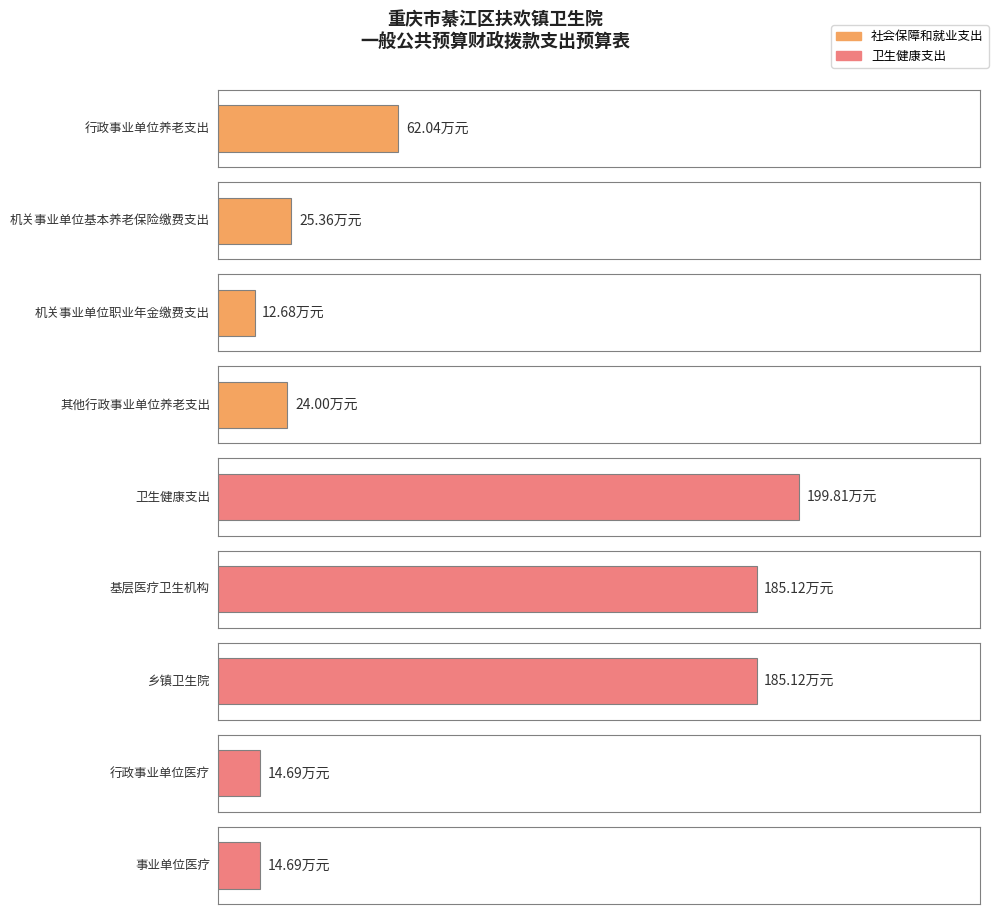

How many values are below 25?

4